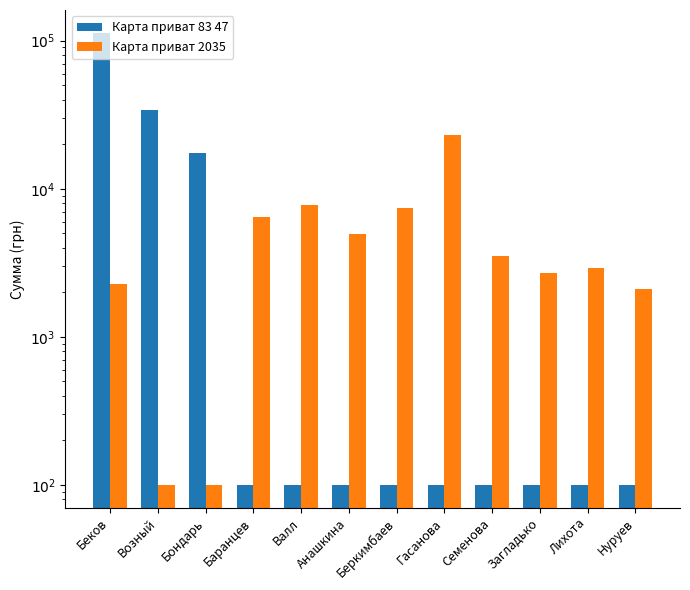

Which series has the largest range (max minus min)?

Карта приват 83 47